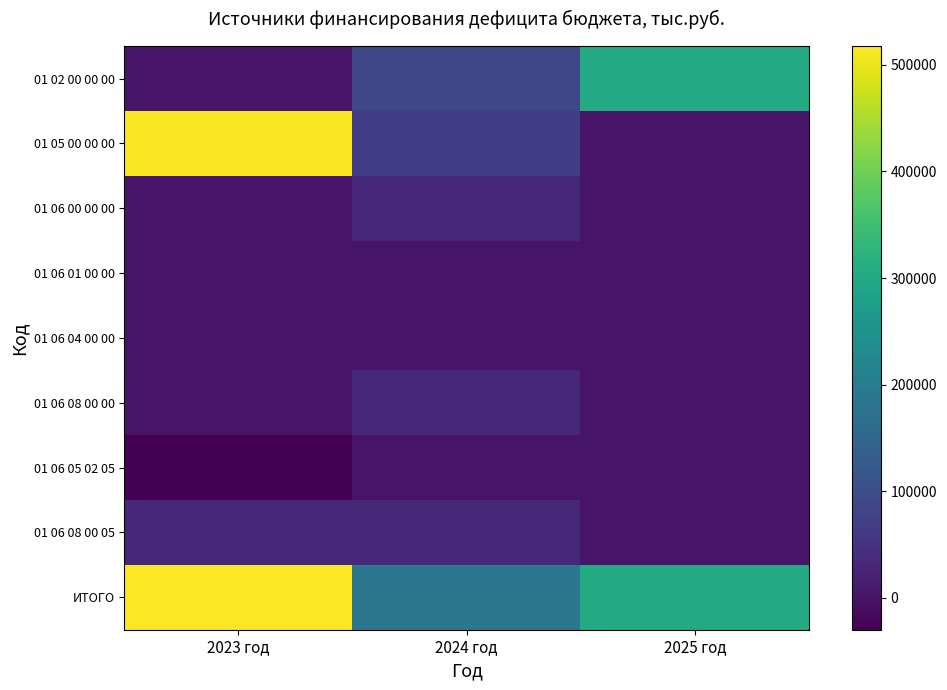

What is the difference between the highest and lowest values at 2025 год?

305370.4